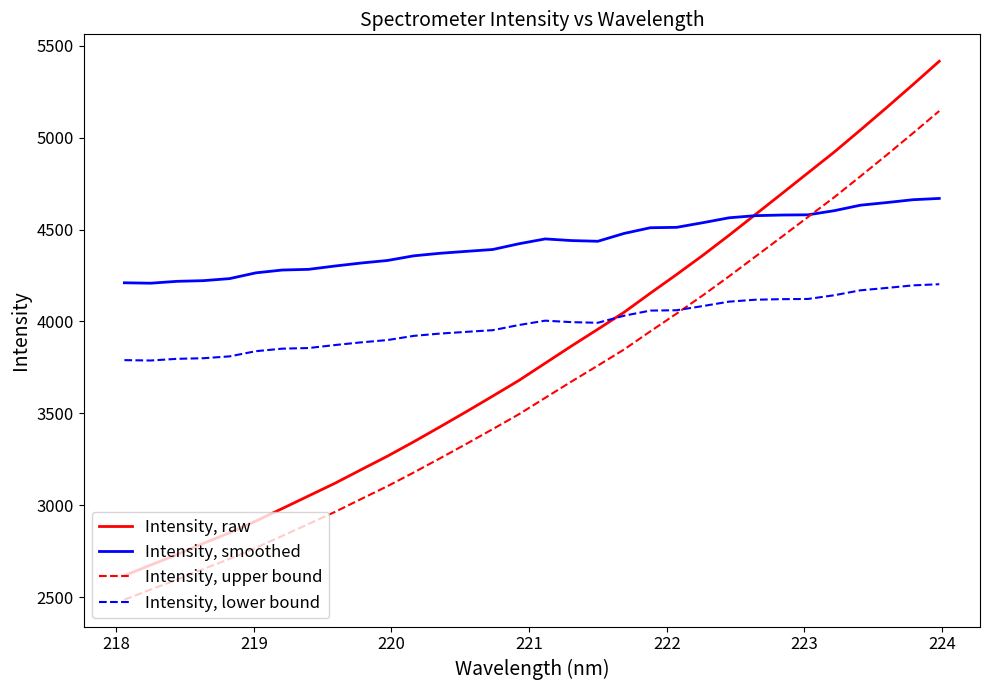

Rank the series by their maximum value, from lowest to highest.

Intensity, lower bound, Intensity, smoothed, Intensity, upper bound, Intensity, raw